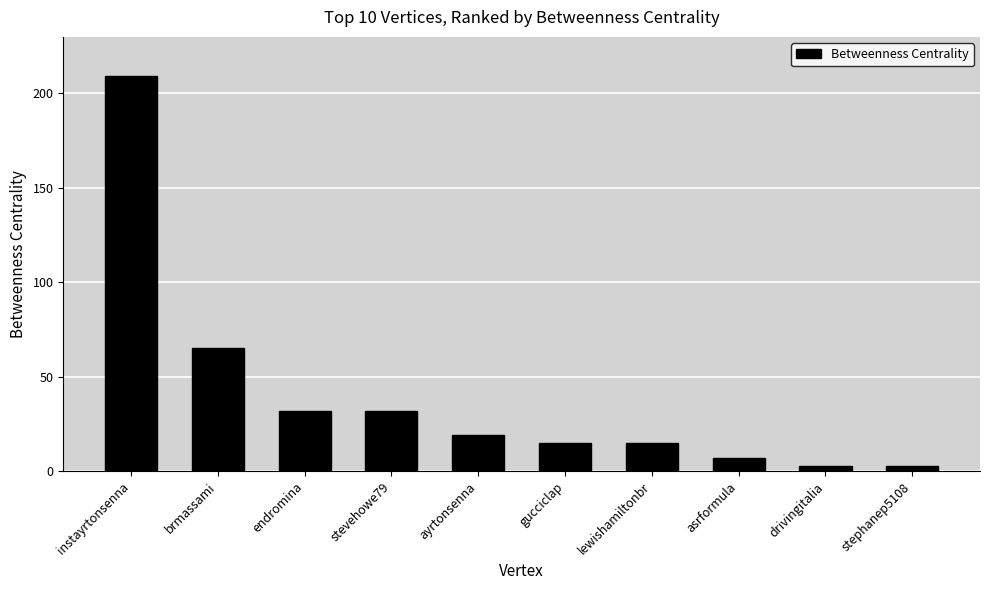

What is the value of the 4th bar from the left?

32